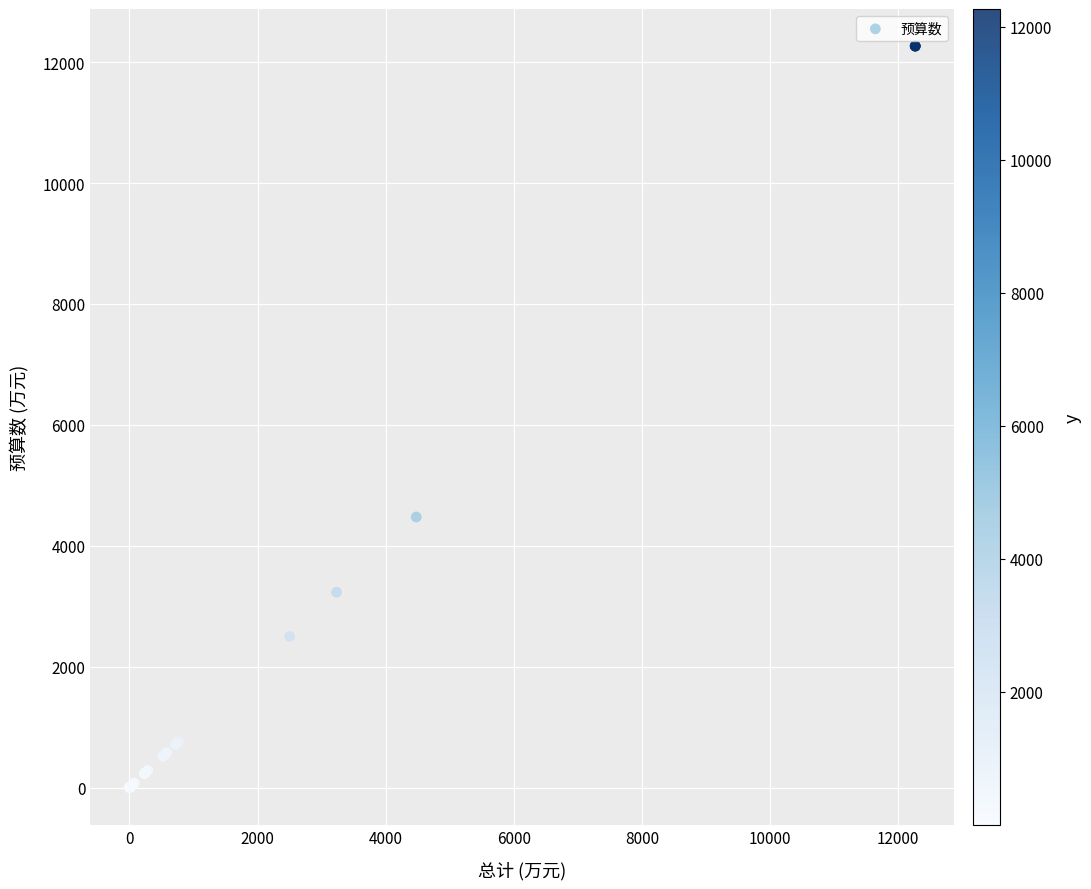

What Y value in the scatter plot is closest to 6133?

4477.1